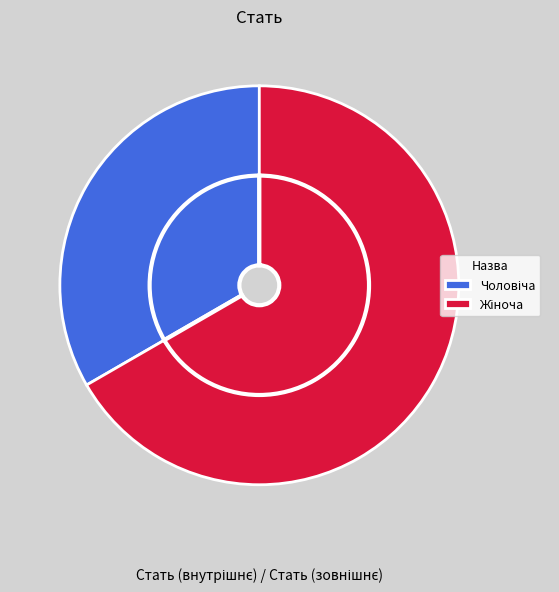

Is there any slice that represents more than half of the pie?

Yes